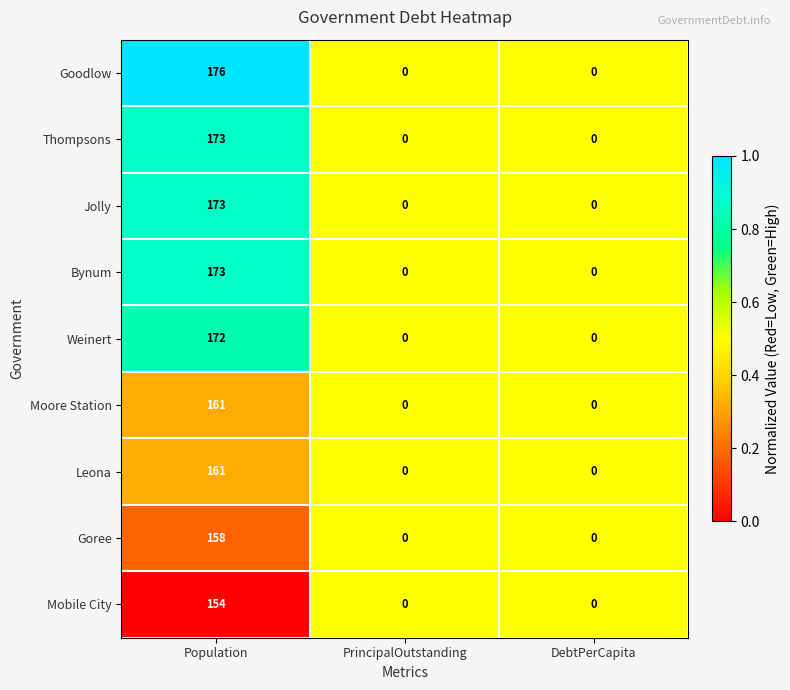

How many series are shown in this chart?

9